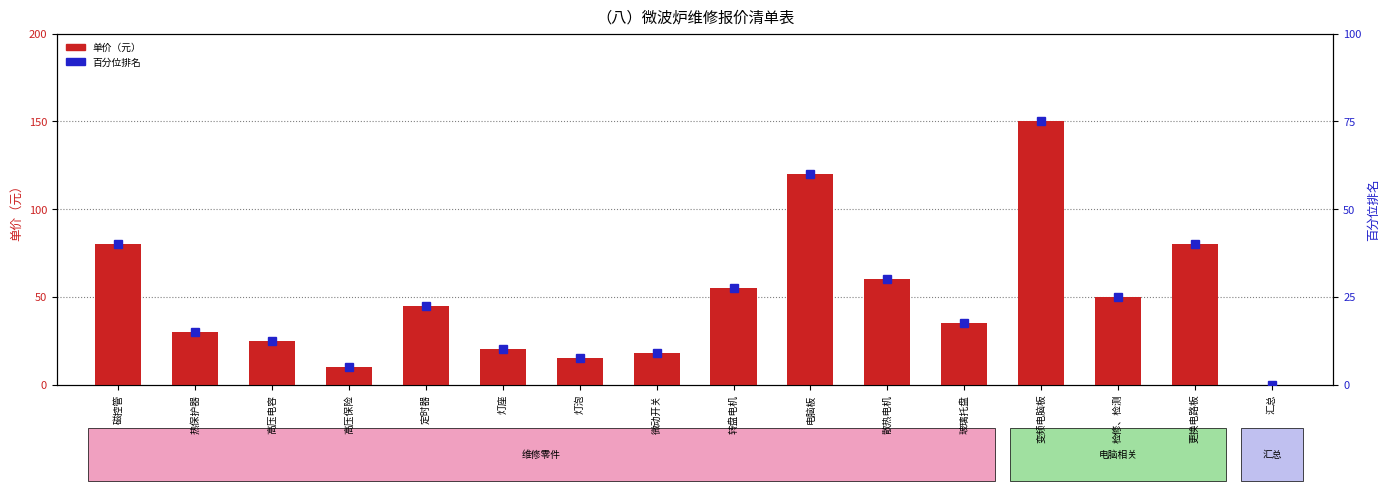

What is the difference between the maximum and minimum values in the 单价（元） series?

150.0